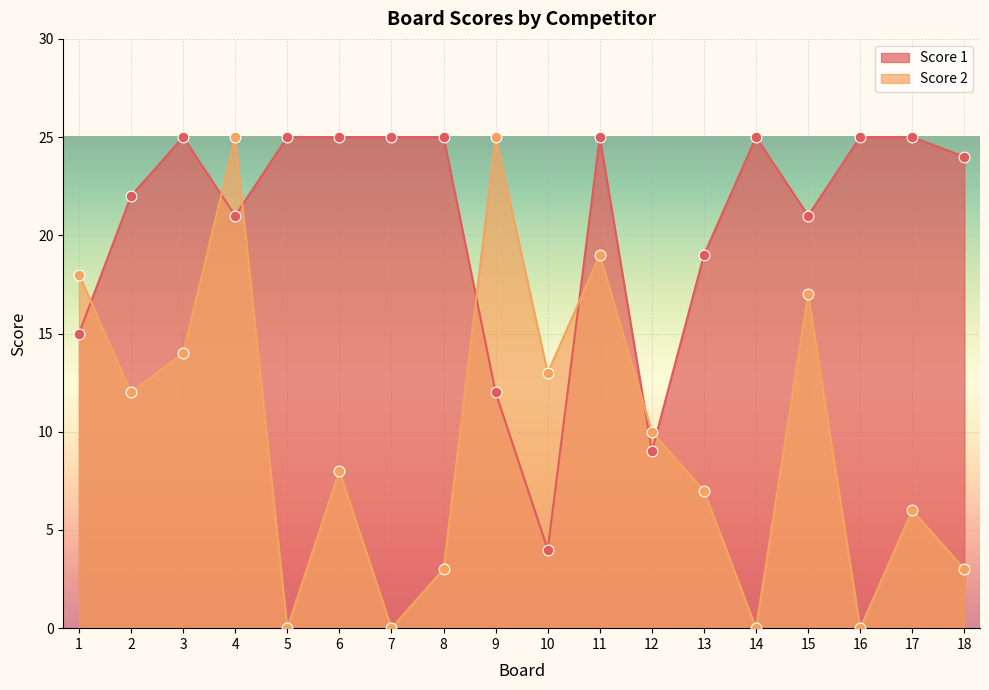

Which series reaches the minimum Y coordinate?

Score 2